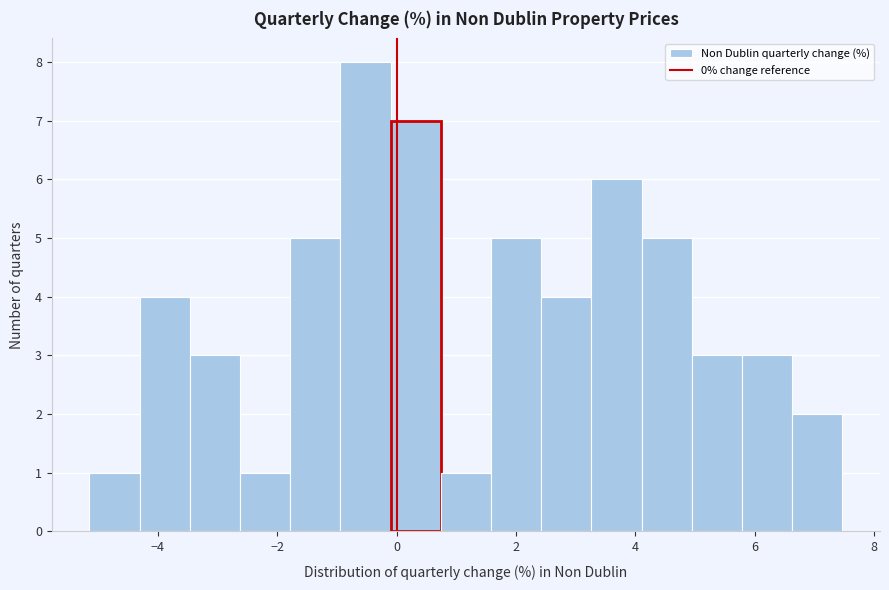

Reading left to right, transcribe this chart: for each bar, give the range it covers on the x-axis and its height. Neither the bar edges nor the heights are printed on the chart, so give them approximately, as read against the axes.

-5.2 to -4.4: 1
-4.4 to -3.4: 4
-3.4 to -2.6: 3
-2.6 to -1.8: 1
-1.8 to -1.0: 5
-1.0 to -0.2: 8
-0.2 to 0.8: 7
0.8 to 1.6: 1
1.6 to 2.4: 5
2.4 to 3.2: 4
3.2 to 4.2: 6
4.2 to 5.0: 5
5.0 to 5.8: 3
5.8 to 6.6: 3
6.6 to 7.4: 2